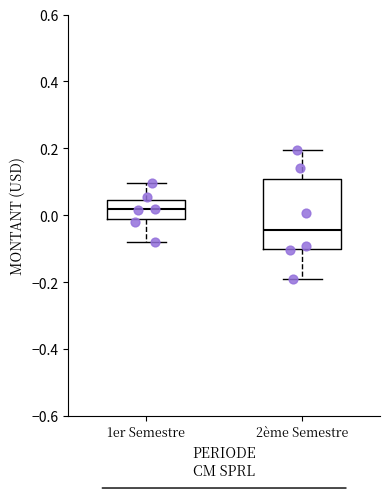

Comparing the boxes themselves (not the whiskers), which one is the tallest?

2ème Semestre